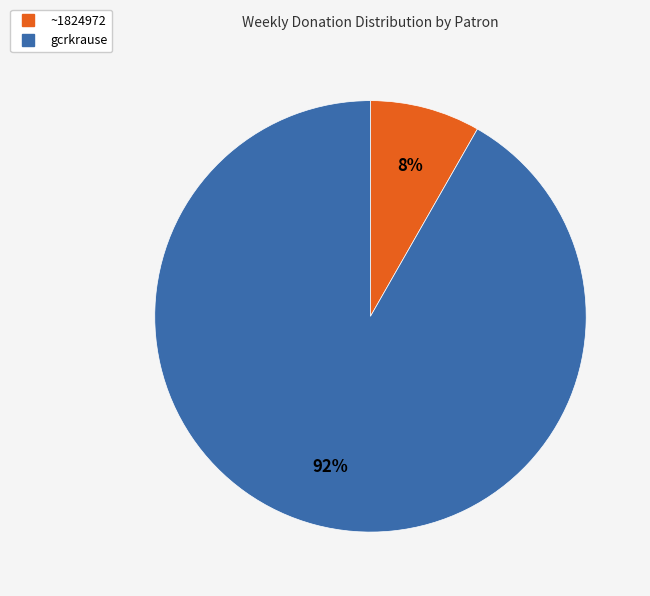

What is the smallest slice in the pie chart?

~1824972